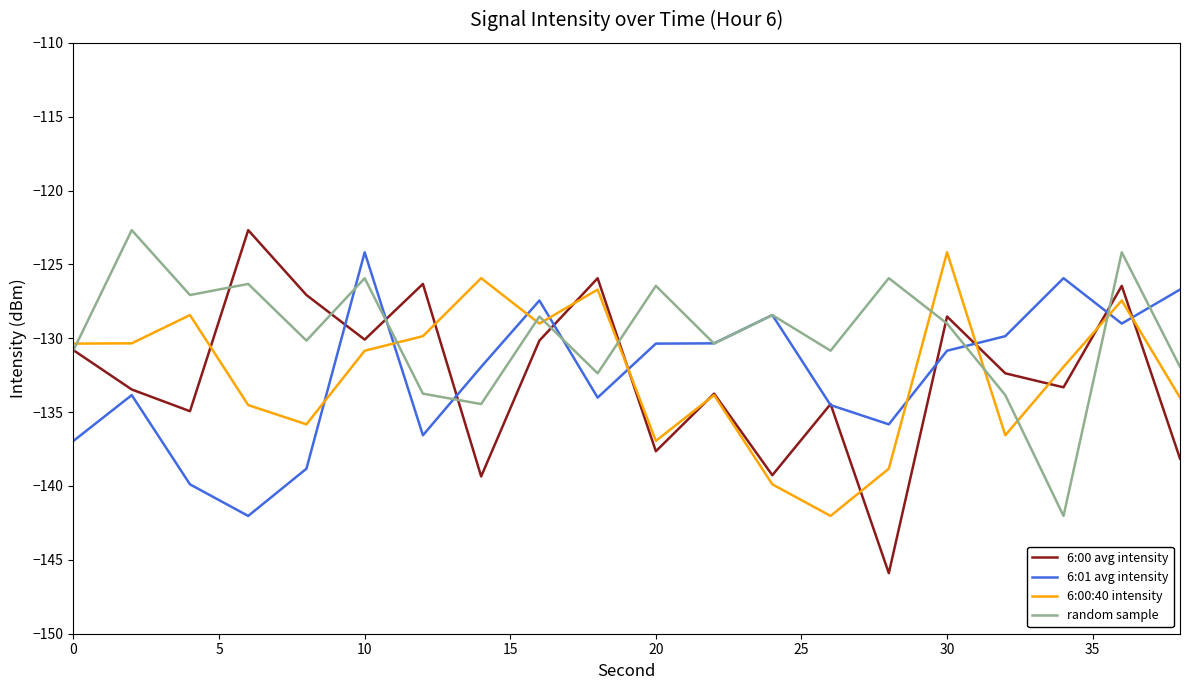

Which series has the widest spread of values?

6:00 avg intensity